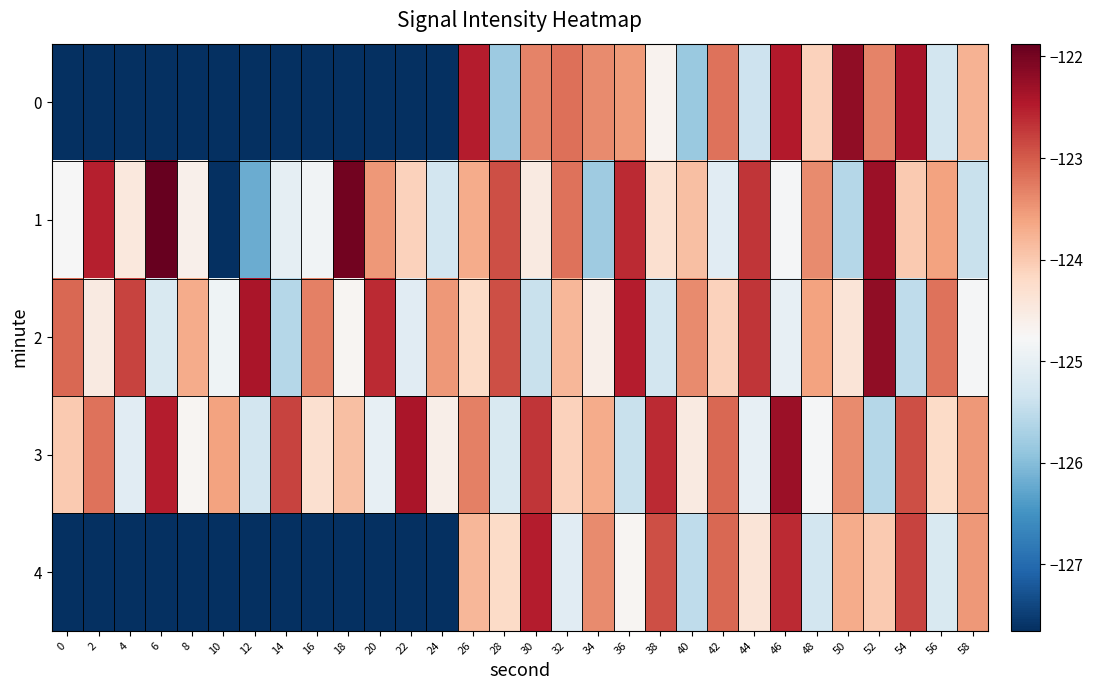

Reading left to right, transcribe all the data shown in this chart.

0: 0=-217.3	2=-217.3	4=-217.3	6=-217.3	8=-217.3	10=-217.3	12=-217.3	14=-217.3	16=-217.3	18=-217.3	20=-217.3	22=-217.3	24=-217.3	26=-122.5	28=-125.8	30=-123.3	32=-123.2	34=-123.4	36=-123.5	38=-124.7	40=-125.8	42=-123.2	44=-125.4	46=-122.5	48=-124.1	50=-122.2	52=-123.3	54=-122.4	56=-125.3	58=-123.8
1: 0=-124.8	2=-122.5	4=-124.5	6=-121.9	8=-124.6	10=-127.7	12=-126.2	14=-125.0	16=-124.9	18=-122.0	20=-123.5	22=-124.1	24=-125.3	26=-123.7	28=-122.9	30=-124.5	32=-123.2	34=-125.8	36=-122.6	38=-124.3	40=-123.9	42=-125.1	44=-122.7	46=-124.8	48=-123.4	50=-125.6	52=-122.3	54=-124.0	56=-123.6	58=-125.4
2: 0=-123.1	2=-124.5	4=-122.8	6=-125.2	8=-123.7	10=-124.9	12=-122.4	14=-125.6	16=-123.3	18=-124.7	20=-122.6	22=-125.1	24=-123.5	26=-124.2	28=-122.9	30=-125.4	32=-123.8	34=-124.6	36=-122.5	38=-125.3	40=-123.4	42=-124.1	44=-122.7	46=-125.0	48=-123.6	50=-124.4	52=-122.2	54=-125.5	56=-123.2	58=-124.8
3: 0=-124.0	2=-123.2	4=-125.1	6=-122.5	8=-124.7	10=-123.6	12=-125.3	14=-122.8	16=-124.3	18=-123.9	20=-125.0	22=-122.4	24=-124.6	26=-123.3	28=-125.2	30=-122.7	32=-124.1	34=-123.7	36=-125.4	38=-122.6	40=-124.5	42=-123.1	44=-125.0	46=-122.3	48=-124.8	50=-123.4	52=-125.6	54=-122.9	56=-124.2	58=-123.5
4: 0=-217.3	2=-217.3	4=-217.3	6=-217.3	8=-217.3	10=-217.3	12=-217.3	14=-217.3	16=-217.3	18=-217.3	20=-217.3	22=-217.3	24=-217.3	26=-123.8	28=-124.2	30=-122.5	32=-125.1	34=-123.4	36=-124.7	38=-122.9	40=-125.5	42=-123.1	44=-124.4	46=-122.6	48=-125.3	50=-123.7	52=-124.0	54=-122.8	56=-125.2	58=-123.5